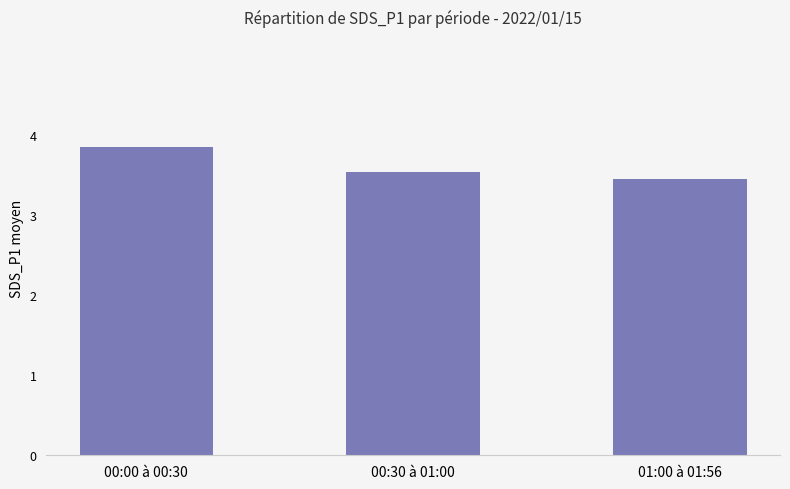

What is the maximum value shown in the chart?

3.8